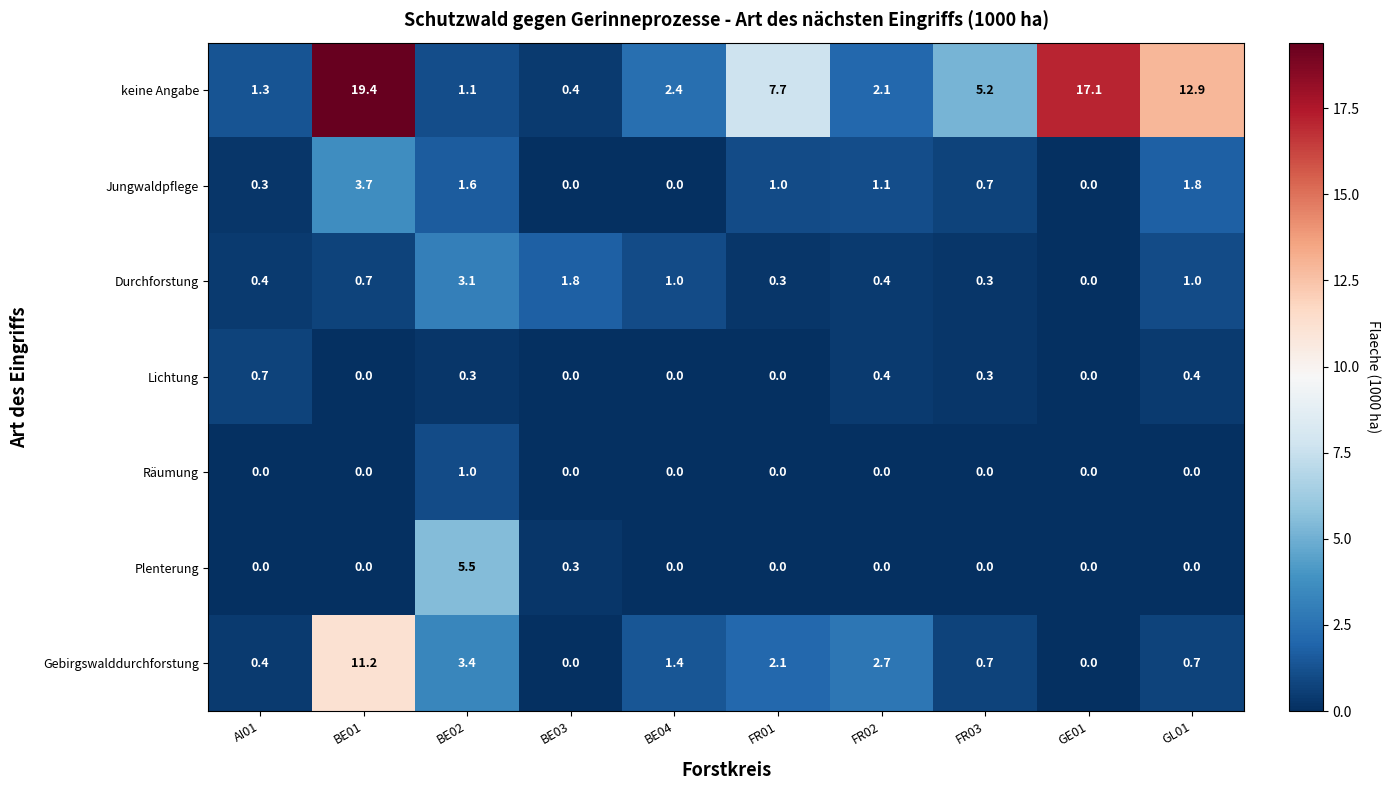

The keine Angabe series shows 19.4 at BE01. True or false?

True